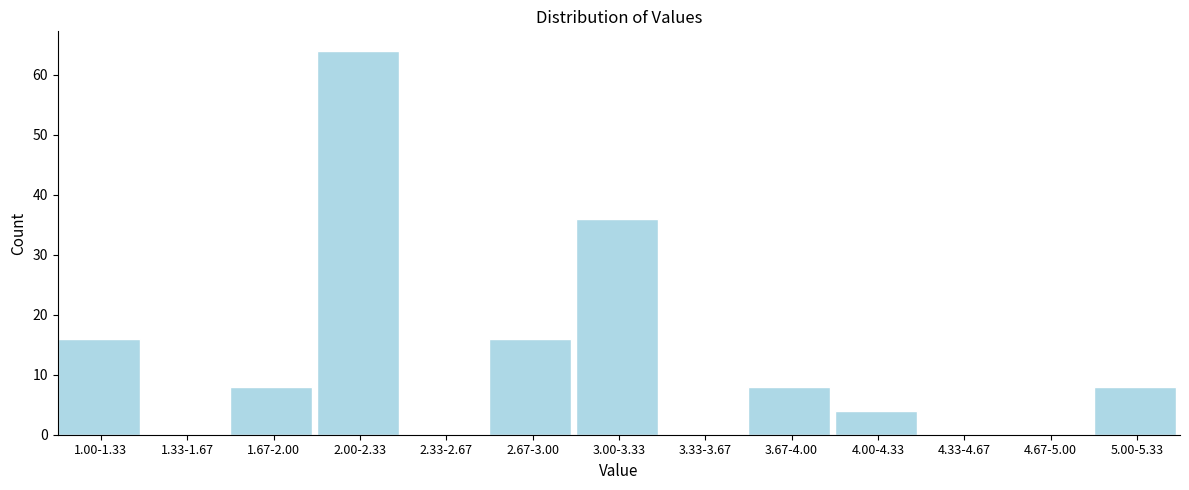

Reading right to left, transcribe all the data shown in this chart.

5.00-5.33=8	4.67-5.00=0	4.33-4.67=0	4.00-4.33=4	3.67-4.00=8	3.33-3.67=0	3.00-3.33=36	2.67-3.00=16	2.33-2.67=0	2.00-2.33=64	1.67-2.00=8	1.33-1.67=0	1.00-1.33=16